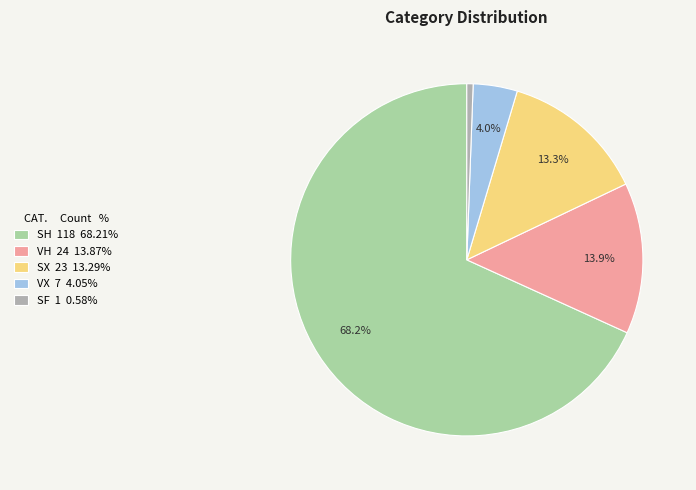

Does SH represent more than half of the total?

Yes